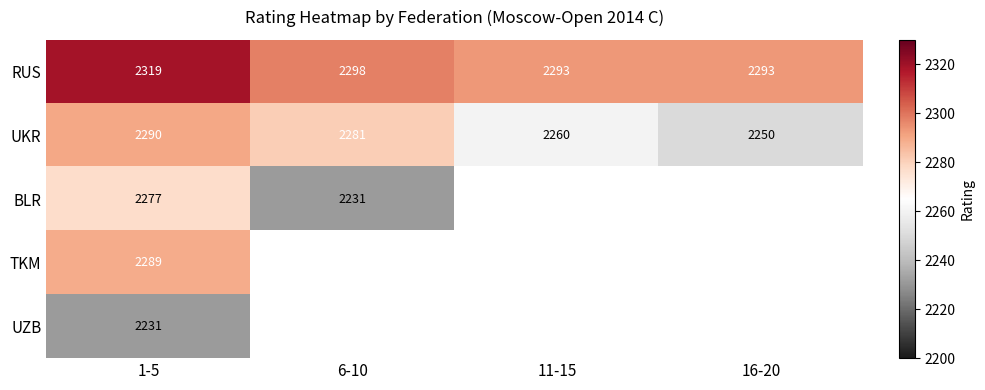

The value of TKM at 1-5 is 3559. True or false?

False